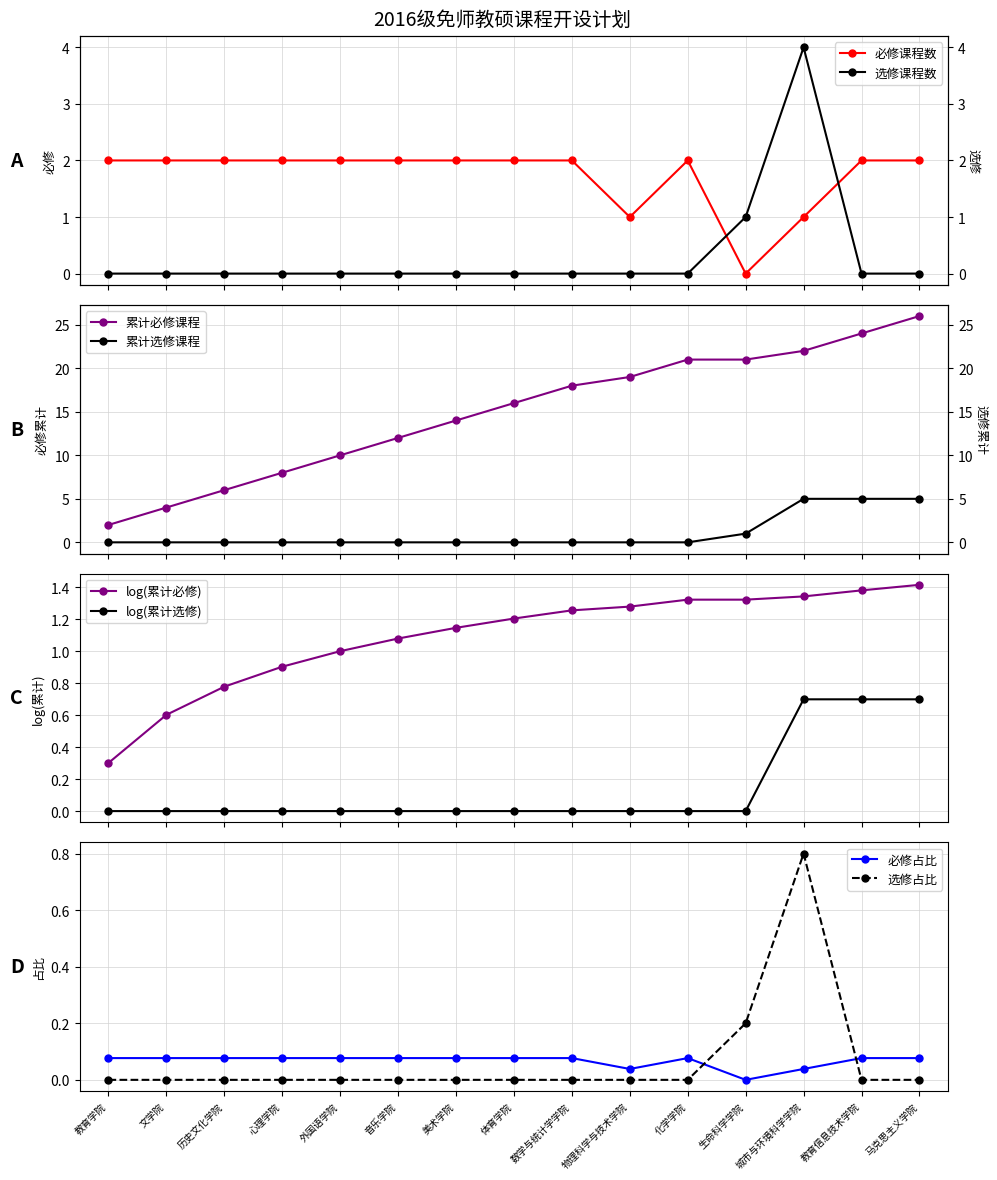

At which category does 课程数量(选修) reach its first local peak?

城市与环境科学学院